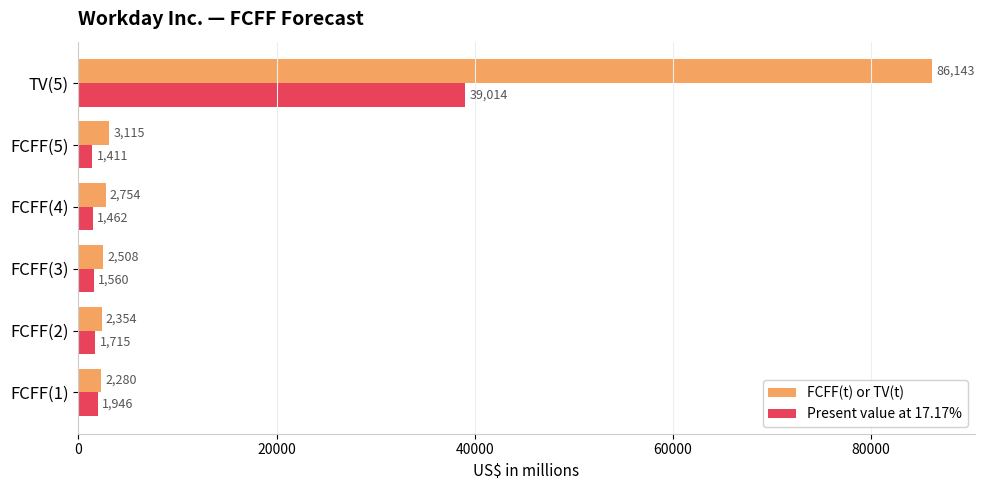

The value of Present value at 17.17% at TV(5) is 39014. True or false?

True